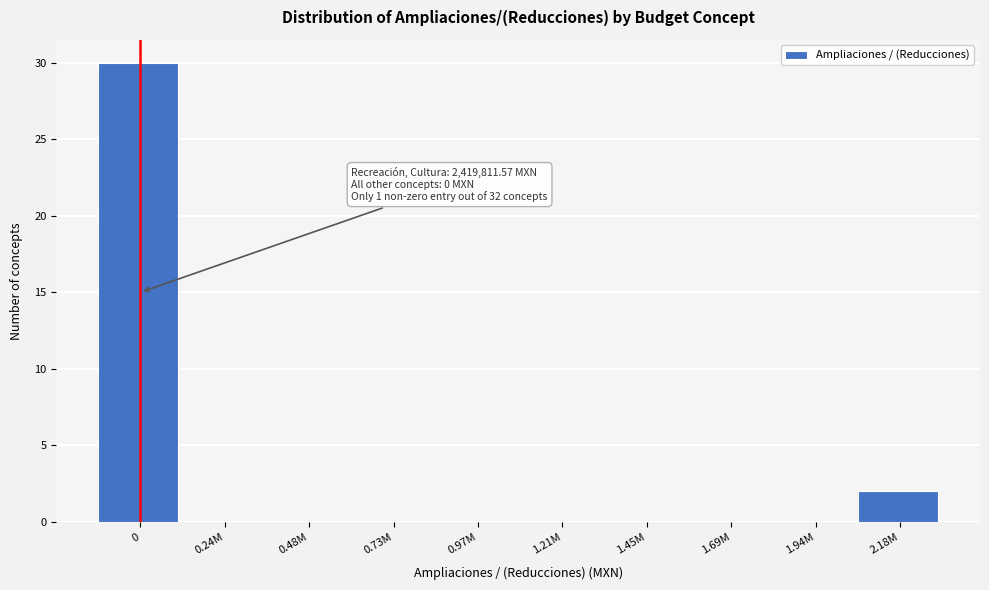

Reading left to right, extract all data points from this chart.

0=30	0.24M=0	0.48M=0	0.73M=0	0.97M=0	1.21M=0	1.45M=0	1.69M=0	1.94M=0	2.18M=2